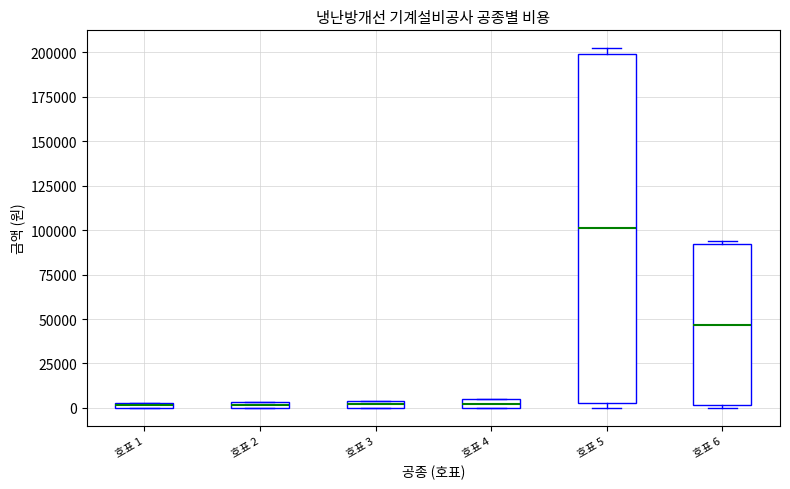

Where is the upper edge of the box for 호표 4 on the y-axis? The values are not printed on the chart, so give them approximately, as read against the axis.

5000